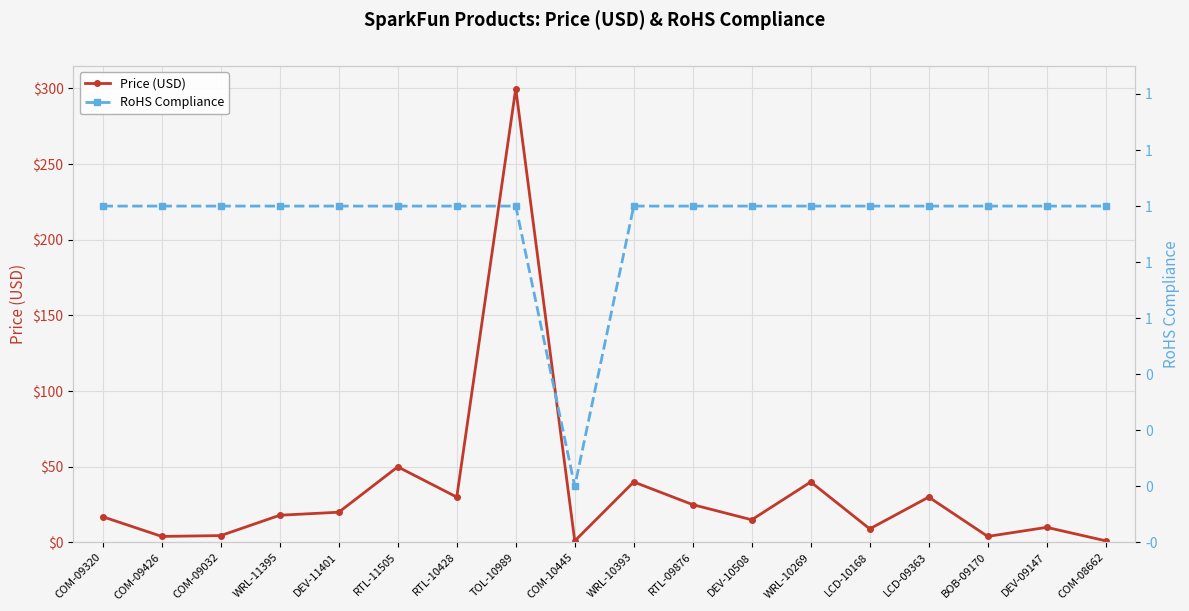

What is the label of the 6th point from the left?

RTL-11505